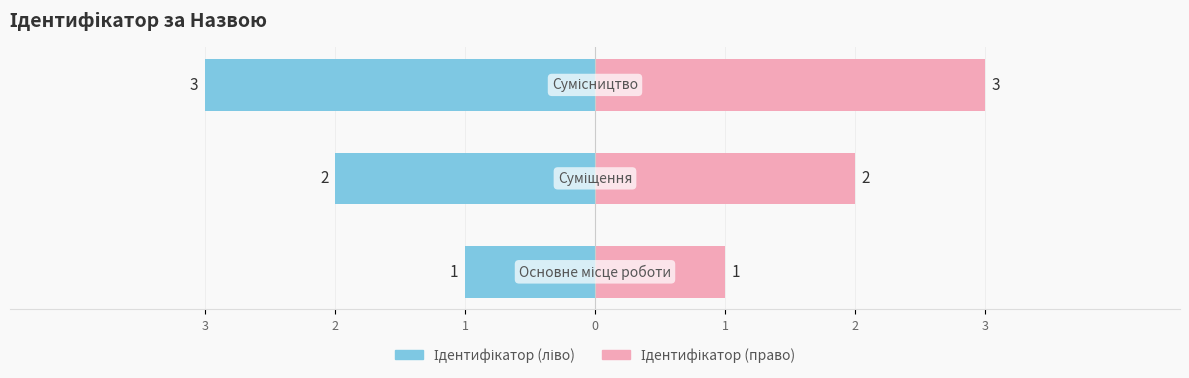

Rank the categories by value from lowest to highest.

Основне місце роботи, Суміщення, Сумісництво